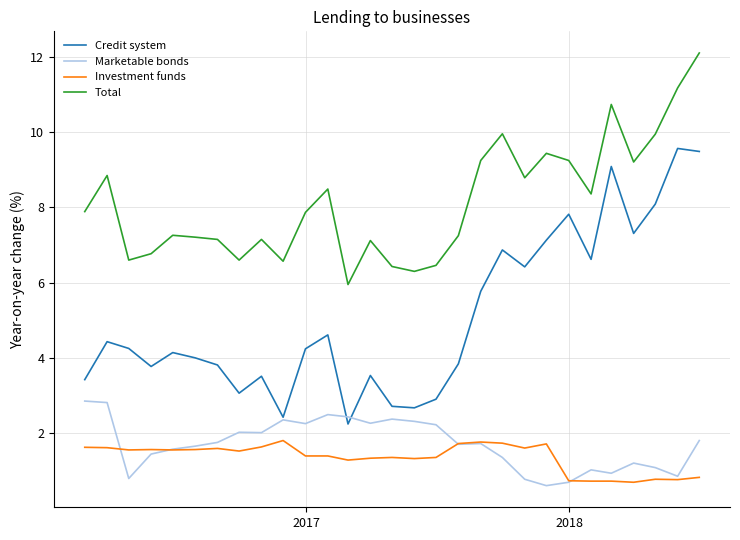

What is the highest value of the Credit system series?

9.6